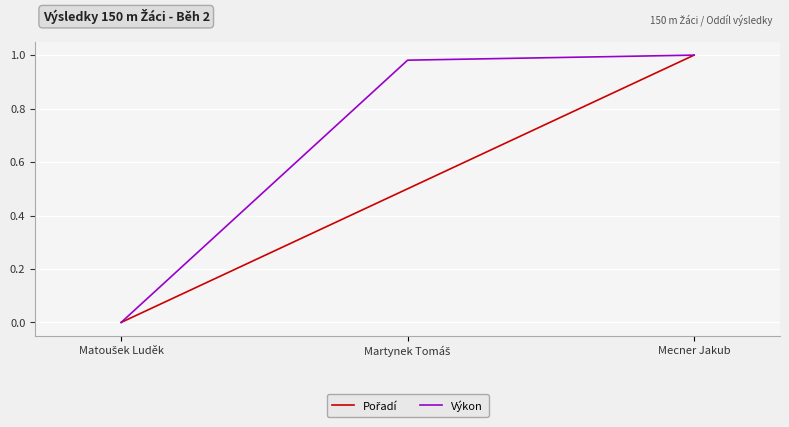

The Výkon series shows 1.0 at Mecner Jakub. True or false?

True